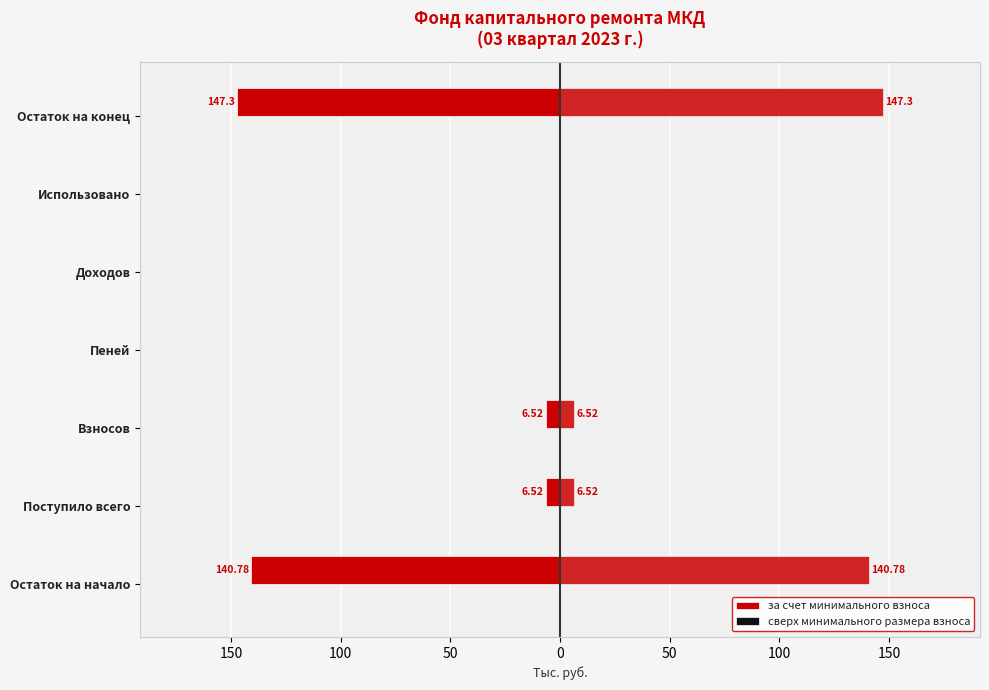

What is the difference between the highest and lowest values at 0?

0.3